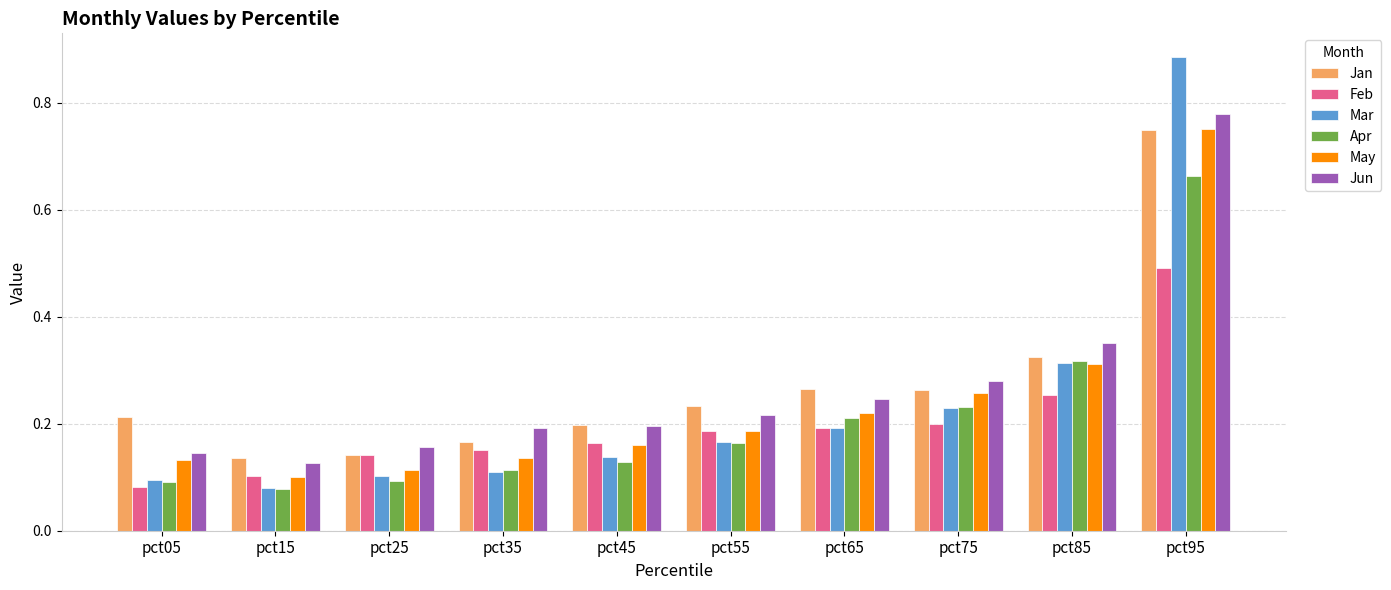

How many May values are between 0 and 1?

10